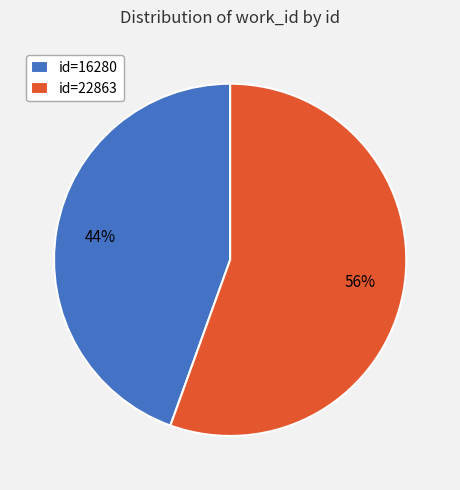

To the nearest percent, what is the average slice percentage?

50%